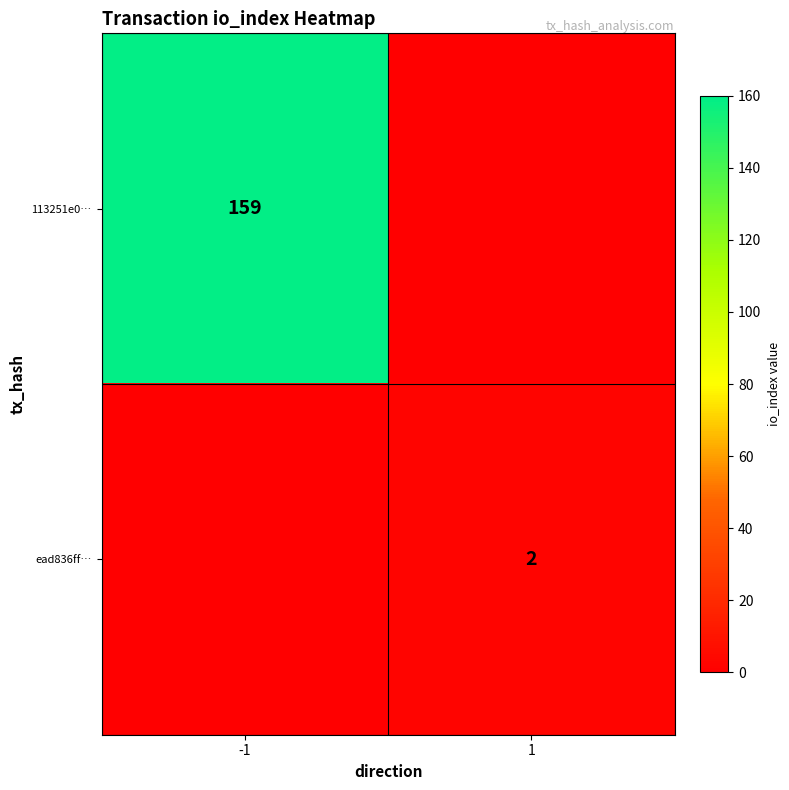

Is it true that 113251e0… equals 159 at -1?

True